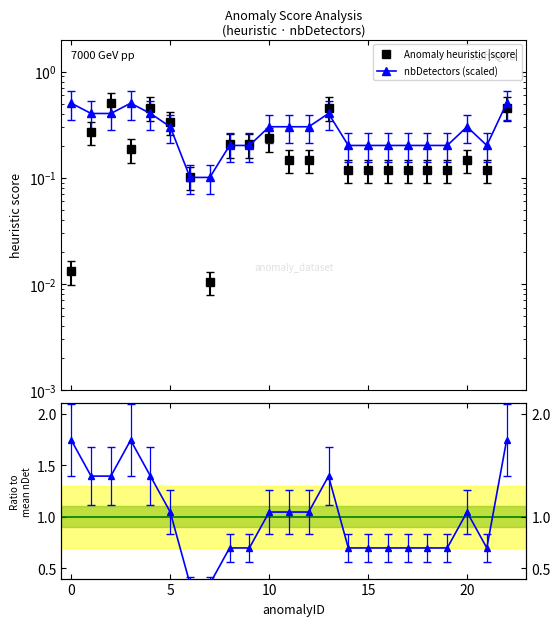

What is the sum of the Ratio to mean nbDet values at 13 and 21?

2.1